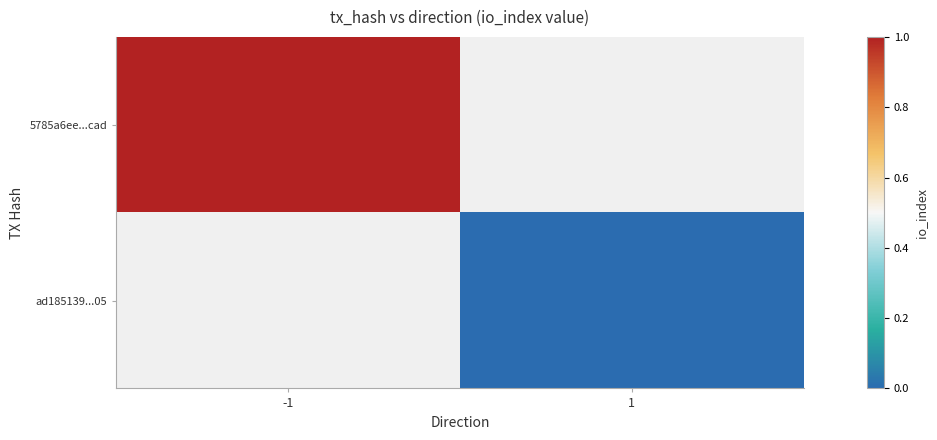

Is it true that 5785a6ee...cad equals 1.8 at -1?

False